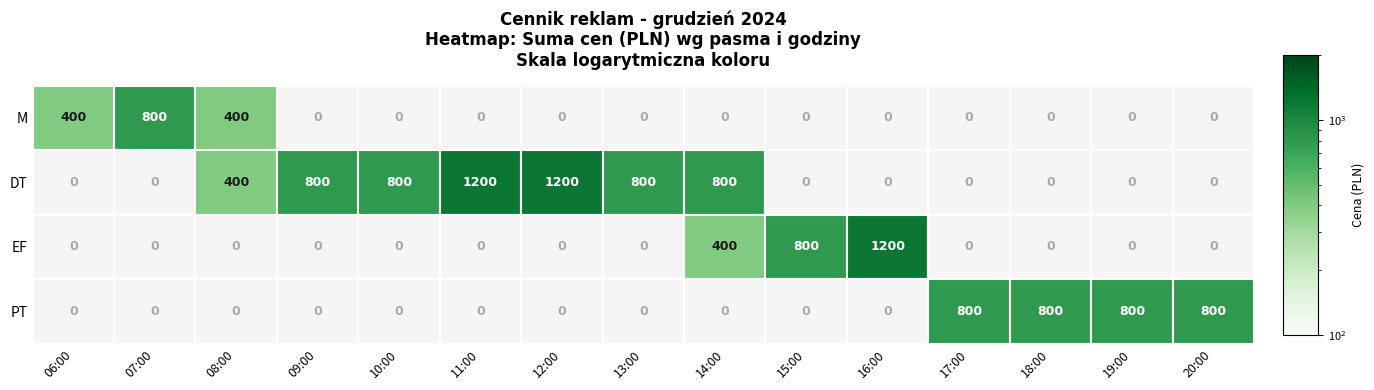

At how many categories does at least one series exceed 349?

15